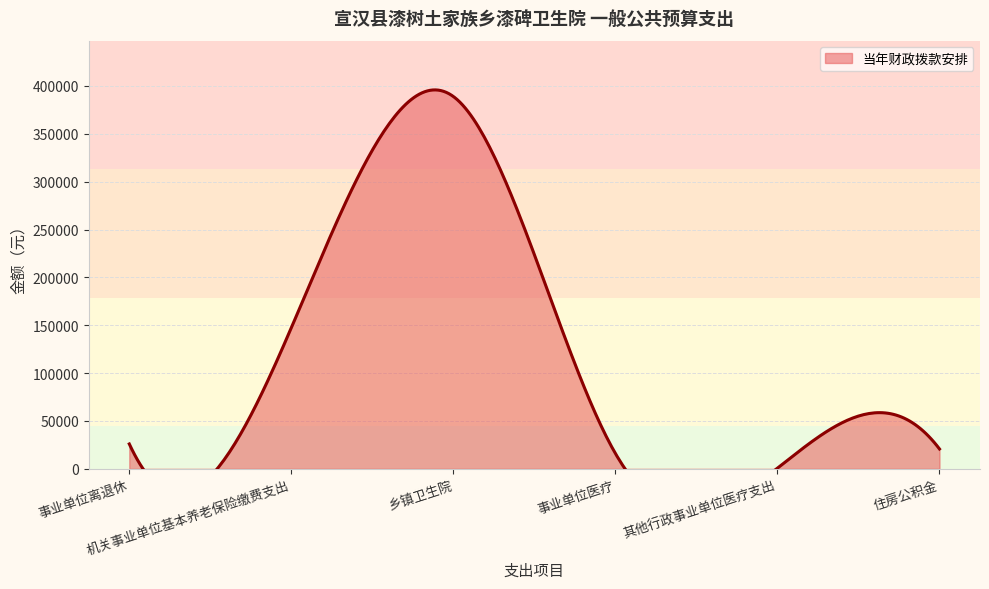

Rank the categories by value from lowest to highest.

其他行政事业单位医疗支出, 事业单位医疗, 住房公积金, 事业单位离退休, 机关事业单位基本养老保险缴费支出, 乡镇卫生院